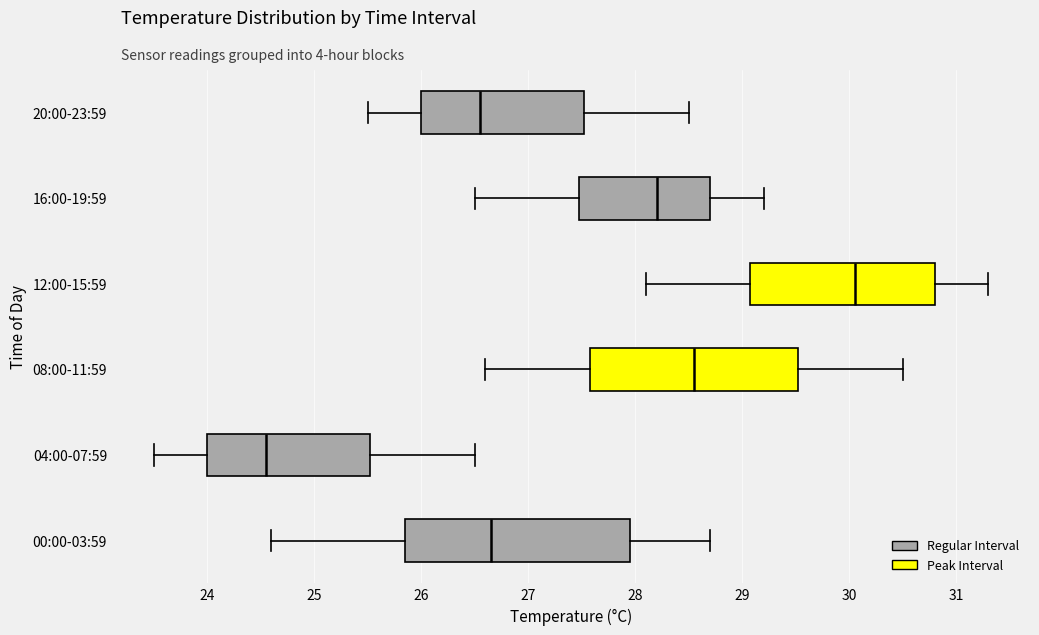

Where is the left edge of the box for 08:00-11:59 on the x-axis? The values are not printed on the chart, so give them approximately, as read against the axis.

27.6